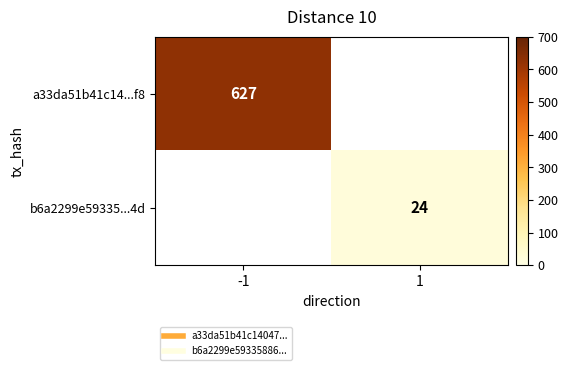

Rank the series at 1 from highest to lowest value.

a33da51b41c14...f8, b6a2299e59335...4d